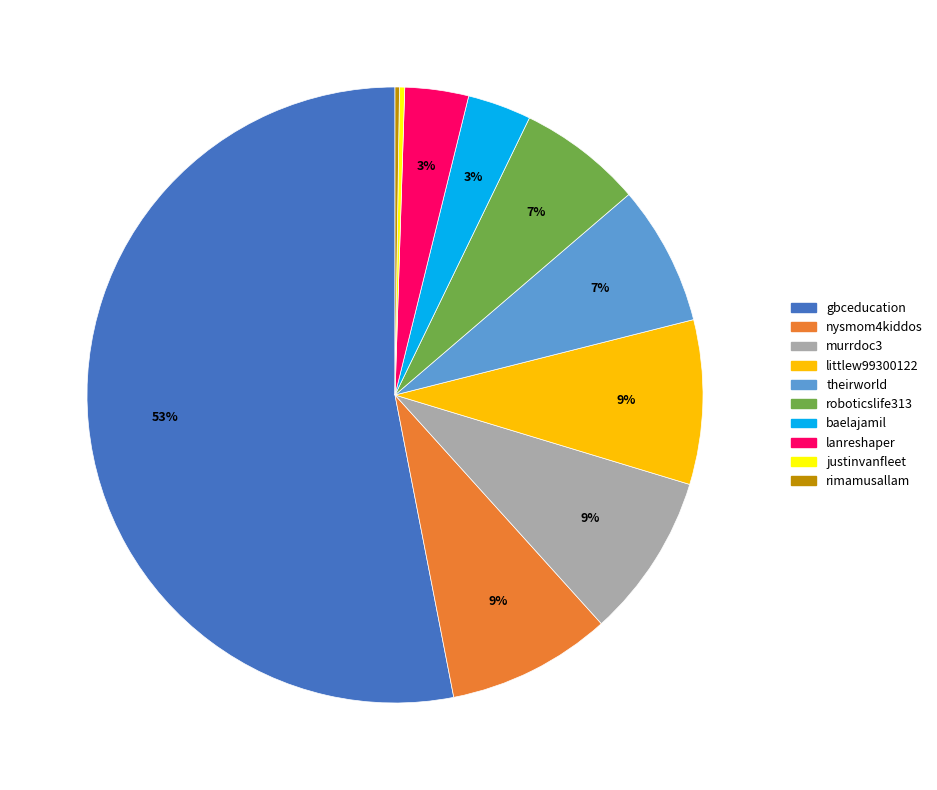

Does gbceducation account for over 50% of the chart?

Yes